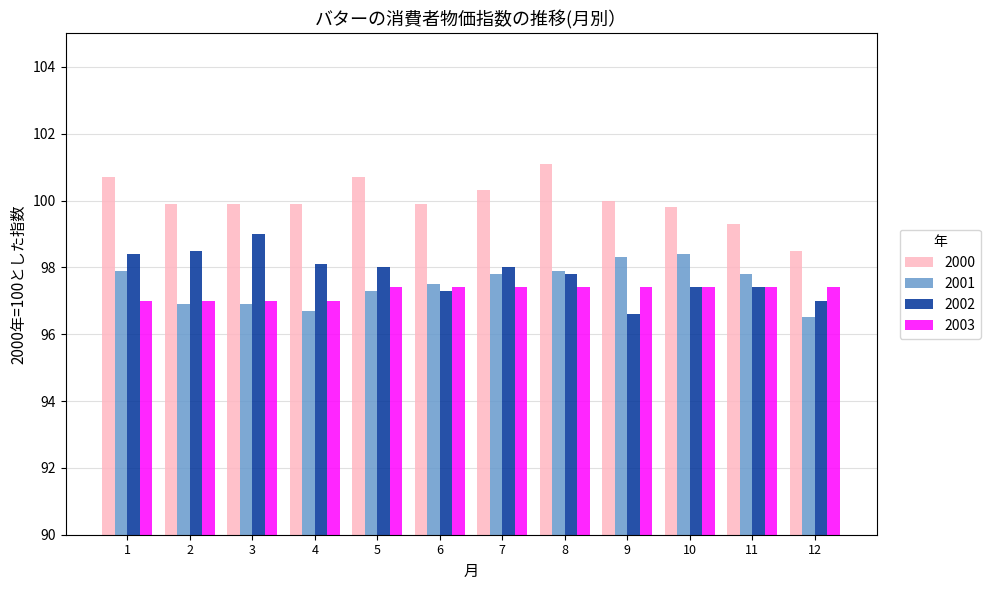

How many bars are there in total?

48